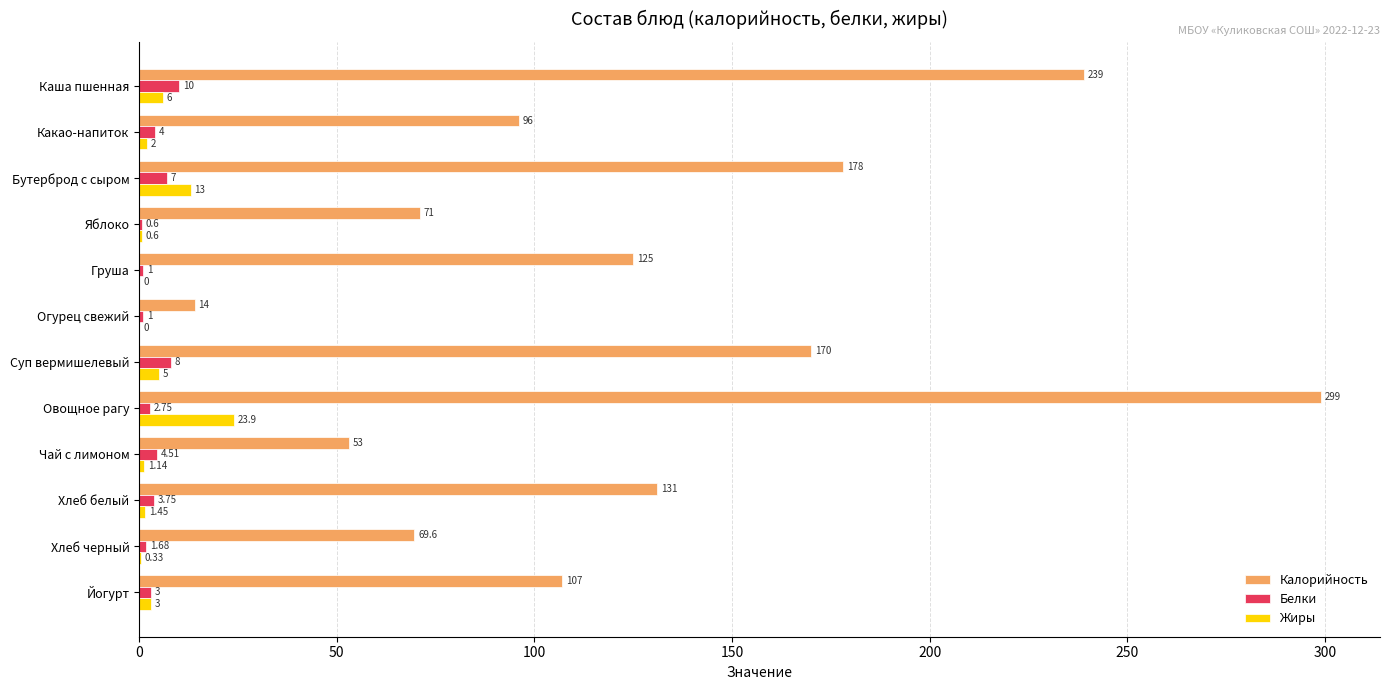

What is the sum of the Калорийность values at Яблоко and Суп вермишелевый?

241.0